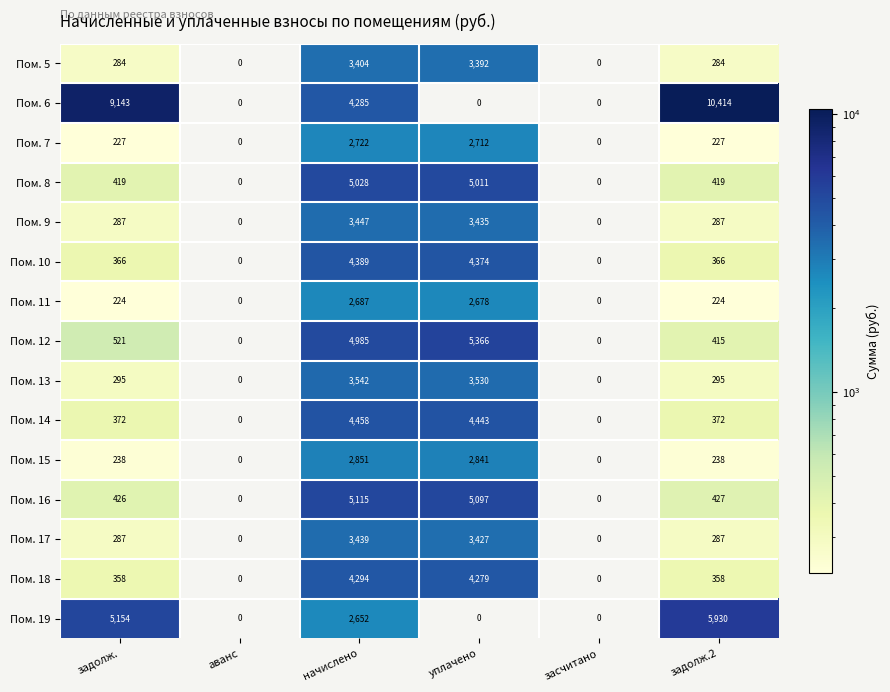

At which label does Пом. 6 first exceed 4285?

задолж.